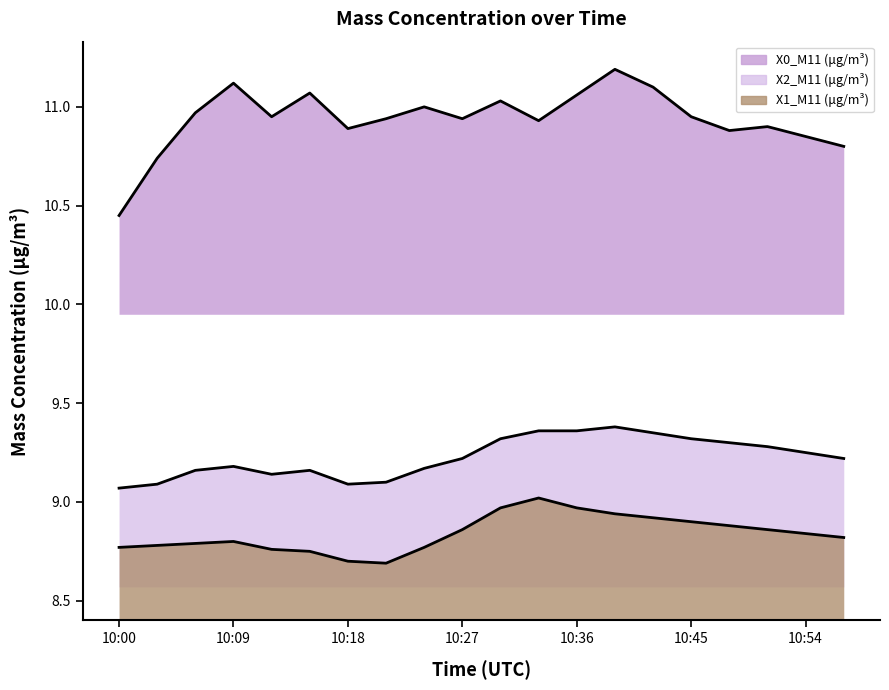

What is the approximate value of X2_M11 (μg/m³) at 10:06?

9.2